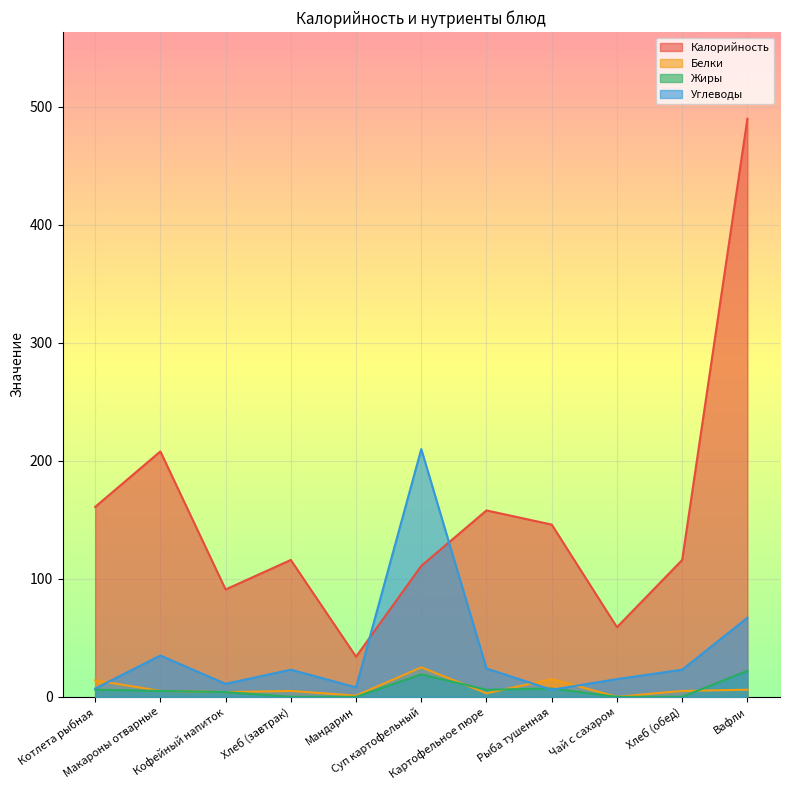

Reading left to right, list all the values displayed in this chart.

Калорийность: 161	208	91	116	34	111	158	146	59	116	490
Белки: 14	5	4	5	1	25	3	15	0	5	6
Жиры: 6	5	4	0	0	19	6	7	0	0	22
Углеводы: 7	35	11	23	8	210	24	6	15	23	67